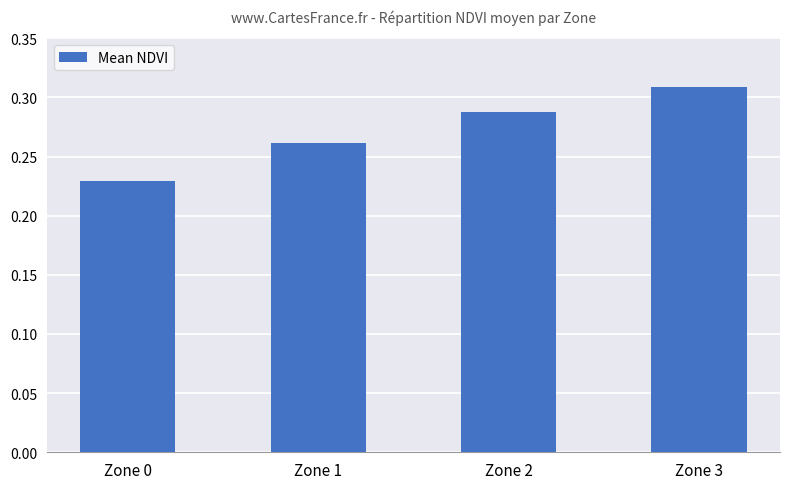

What is the difference between the maximum and minimum values?

0.1